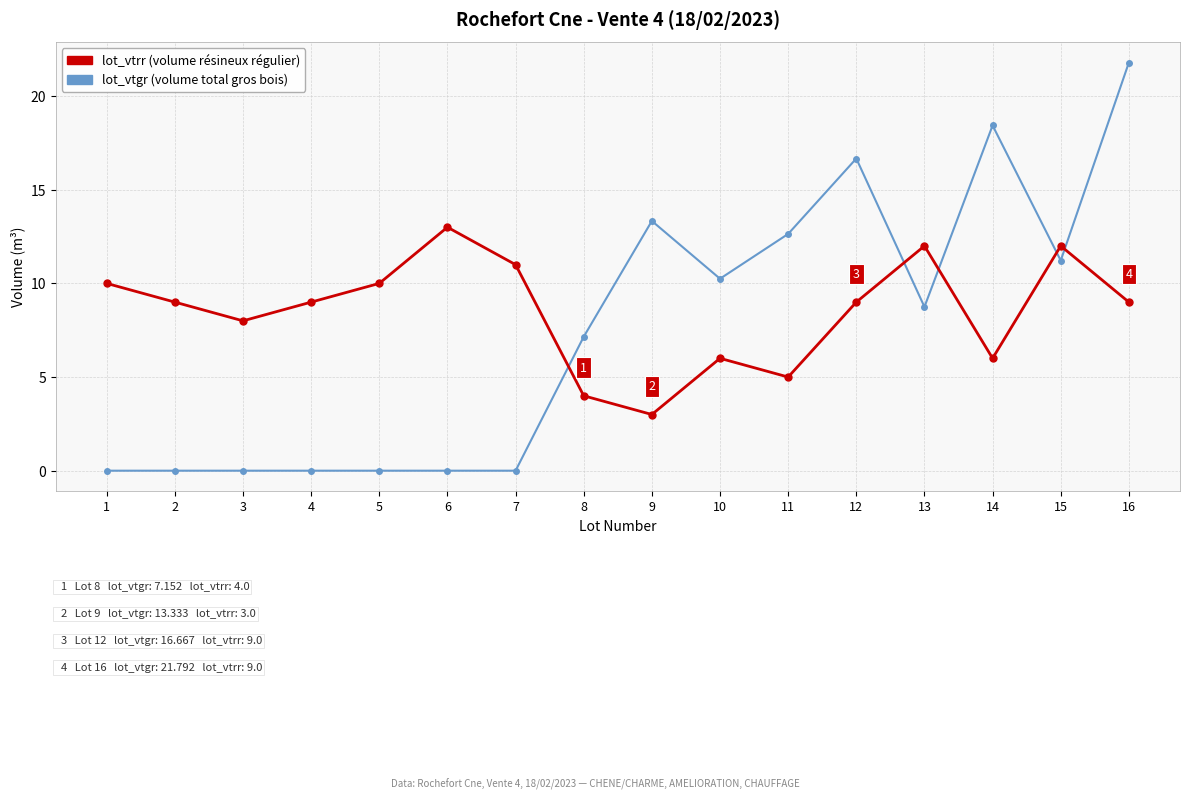

Count the lot_vtrr (volume résineux régulier) values in the range 6 to 11.

10